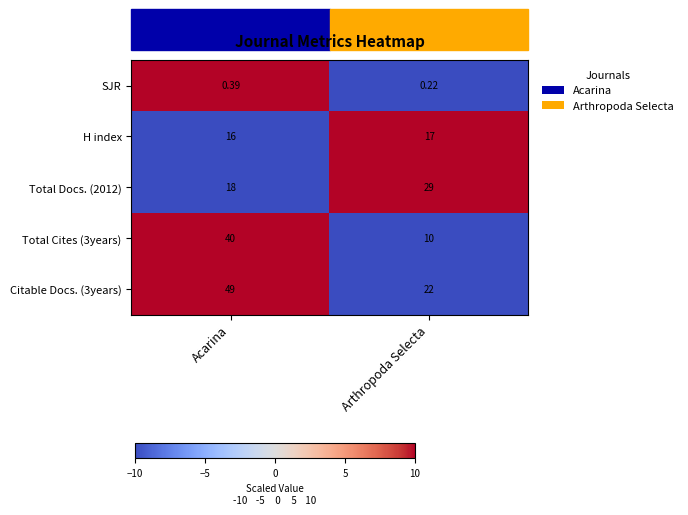

Rank the categories by Total Cites (3years) value from lowest to highest.

Arthropoda Selecta, Acarina